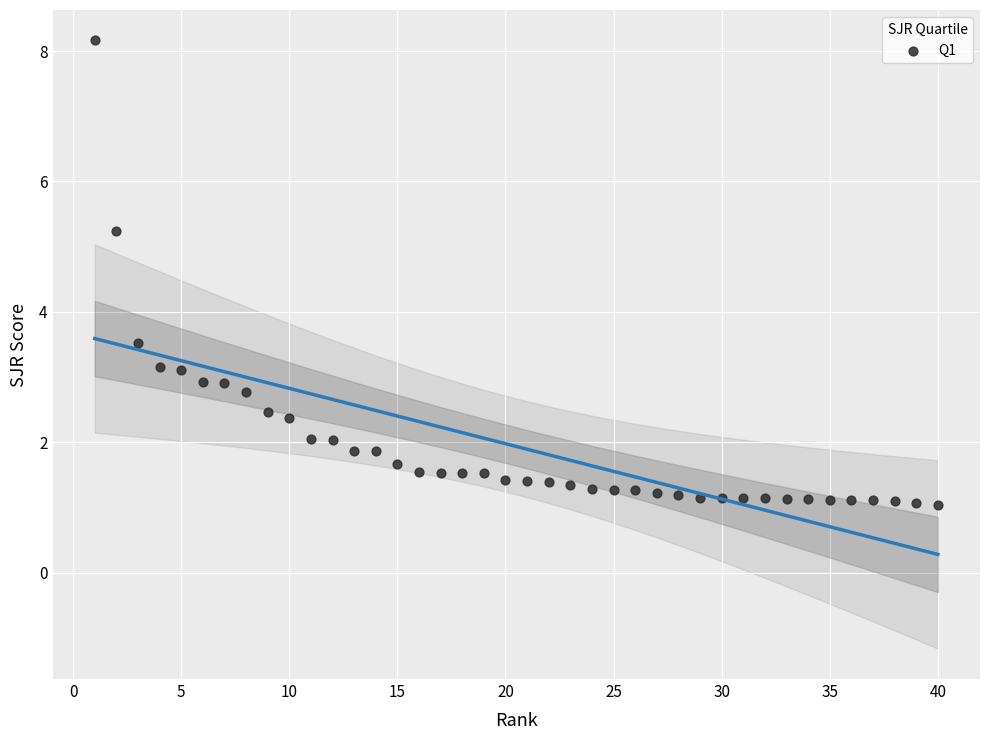

What is the range of Y values (max minus min)?

7.1